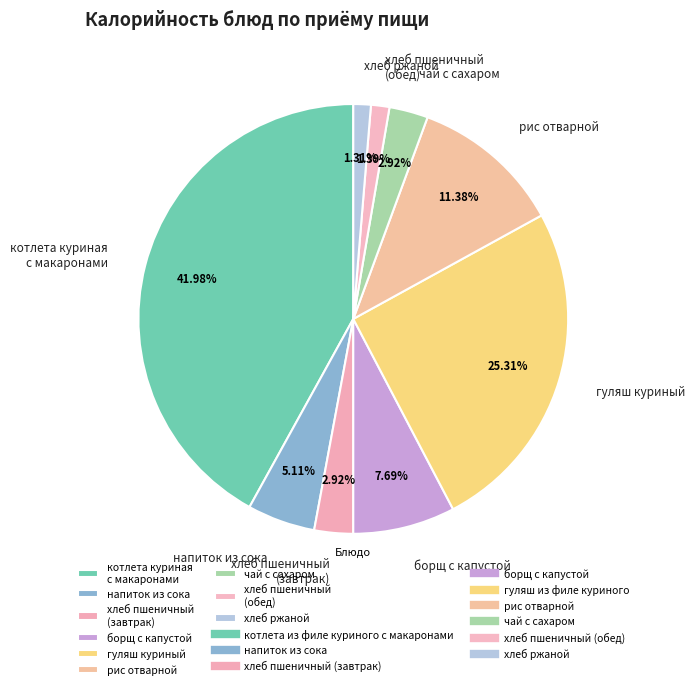

Combined, do хлеб пшеничный (завтрак) and котлета куриная с макаронами account for over 50%?

No